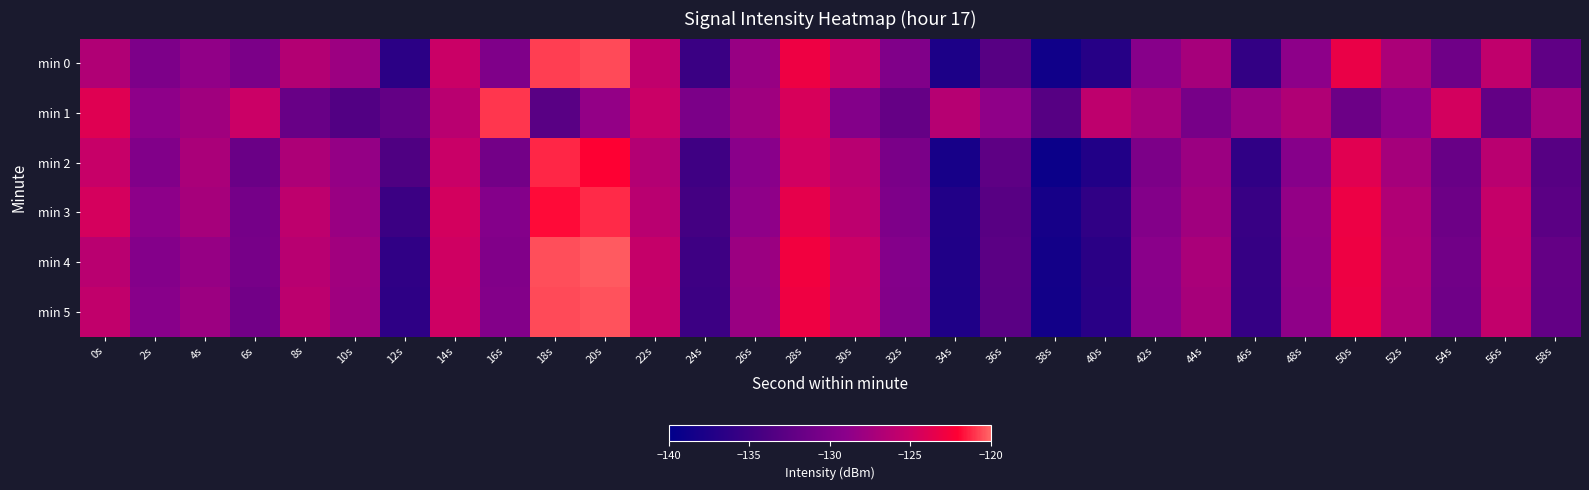

Reading left to right, what are all the values shown in this chart?

min 0: 0s=-126.7	2s=-130.0	4s=-128.7	6s=-130.2	8s=-126.5	10s=-127.9	12s=-136.5	14s=-125.1	16s=-129.8	18s=-120.8	20s=-120.6	22s=-125.7	24s=-135.2	26s=-128.3	28s=-123.0	30s=-125.4	32s=-129.8	34s=-137.7	36s=-133.0	38s=-138.6	40s=-136.9	42s=-129.2	44s=-127.3	46s=-135.8	48s=-128.8	50s=-123.3	52s=-127.0	54s=-131.1	56s=-125.7	58s=-132.3
min 1: 0s=-123.9	2s=-128.8	4s=-127.7	6s=-125.0	8s=-131.7	10s=-133.4	12s=-132.0	14s=-126.1	16s=-121.0	18s=-132.9	20s=-128.5	22s=-125.1	24s=-130.2	26s=-127.8	28s=-124.3	30s=-129.6	32s=-131.9	34s=-126.4	36s=-128.7	38s=-133.1	40s=-125.8	42s=-127.3	44s=-130.5	46s=-128.2	48s=-126.7	50s=-131.4	52s=-129.0	54s=-124.6	56s=-132.1	58s=-127.5
min 2: 0s=-125.3	2s=-129.7	4s=-127.1	6s=-131.5	8s=-126.9	10s=-128.4	12s=-133.6	14s=-125.2	16s=-130.8	18s=-121.3	20s=-122.1	22s=-126.5	24s=-134.9	26s=-129.1	28s=-124.7	30s=-126.2	32s=-130.3	34s=-138.1	36s=-132.5	38s=-139.0	40s=-137.3	42s=-130.1	44s=-128.0	46s=-136.1	48s=-129.3	50s=-123.8	52s=-127.4	54s=-131.7	56s=-126.1	58s=-133.0
min 3: 0s=-124.5	2s=-128.9	4s=-127.3	6s=-130.7	8s=-125.8	10s=-128.1	12s=-135.2	14s=-124.6	16s=-129.5	18s=-121.8	20s=-121.2	22s=-126.1	24s=-134.5	26s=-128.7	28s=-123.5	30s=-125.9	32s=-130.0	34s=-137.3	36s=-132.9	38s=-138.2	40s=-136.1	42s=-129.6	44s=-127.7	46s=-135.4	48s=-128.5	50s=-123.1	52s=-126.7	54s=-131.3	56s=-125.4	58s=-132.7
min 4: 0s=-126.1	2s=-129.5	4s=-128.3	6s=-130.5	8s=-126.2	10s=-127.6	12s=-136.1	14s=-124.8	16s=-129.7	18s=-120.5	20s=-120.3	22s=-125.4	24s=-135.0	26s=-128.0	28s=-122.8	30s=-125.1	32s=-129.5	34s=-137.4	36s=-132.7	38s=-138.4	40s=-136.6	42s=-129.0	44s=-127.1	46s=-135.6	48s=-128.6	50s=-123.0	52s=-126.6	54s=-131.0	56s=-125.5	58s=-132.0
min 5: 0s=-125.7	2s=-129.2	4s=-127.9	6s=-130.9	8s=-126.0	10s=-127.8	12s=-136.3	14s=-124.9	16s=-129.6	18s=-120.6	20s=-120.4	22s=-125.5	24s=-135.1	26s=-128.1	28s=-122.9	30s=-125.2	32s=-129.6	34s=-137.5	36s=-132.8	38s=-138.5	40s=-136.7	42s=-129.1	44s=-127.2	46s=-135.7	48s=-128.7	50s=-123.1	52s=-126.7	54s=-131.1	56s=-125.6	58s=-132.1